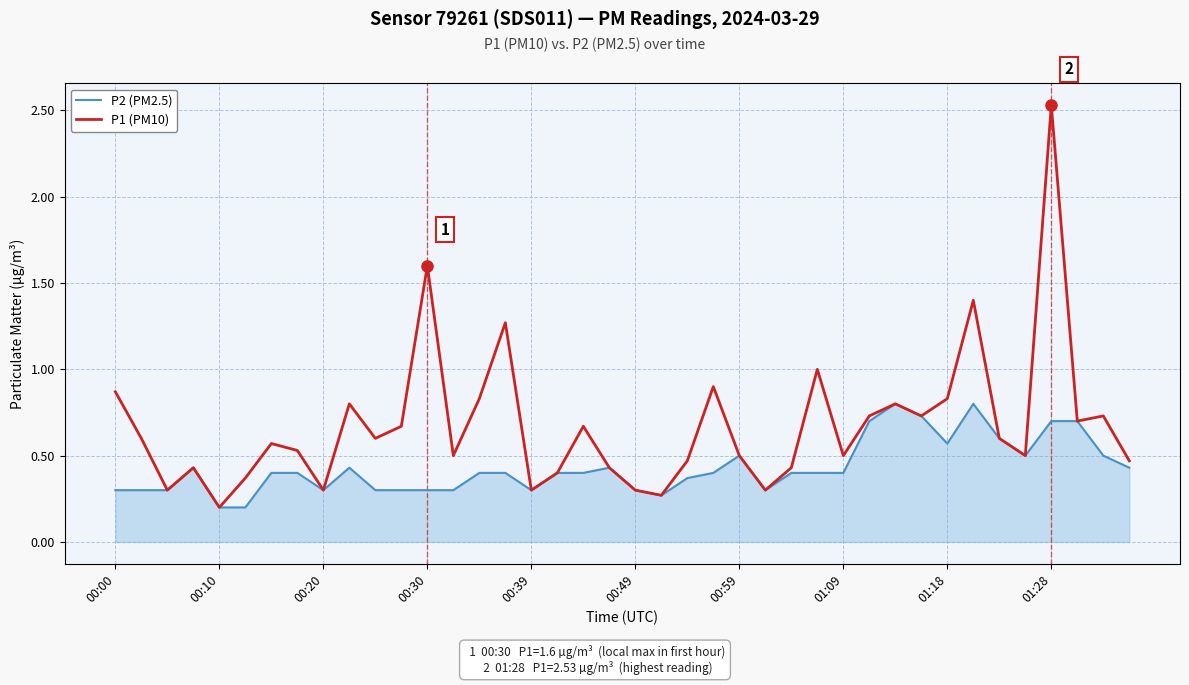

Which series has the largest range (max minus min)?

P1 (PM10)